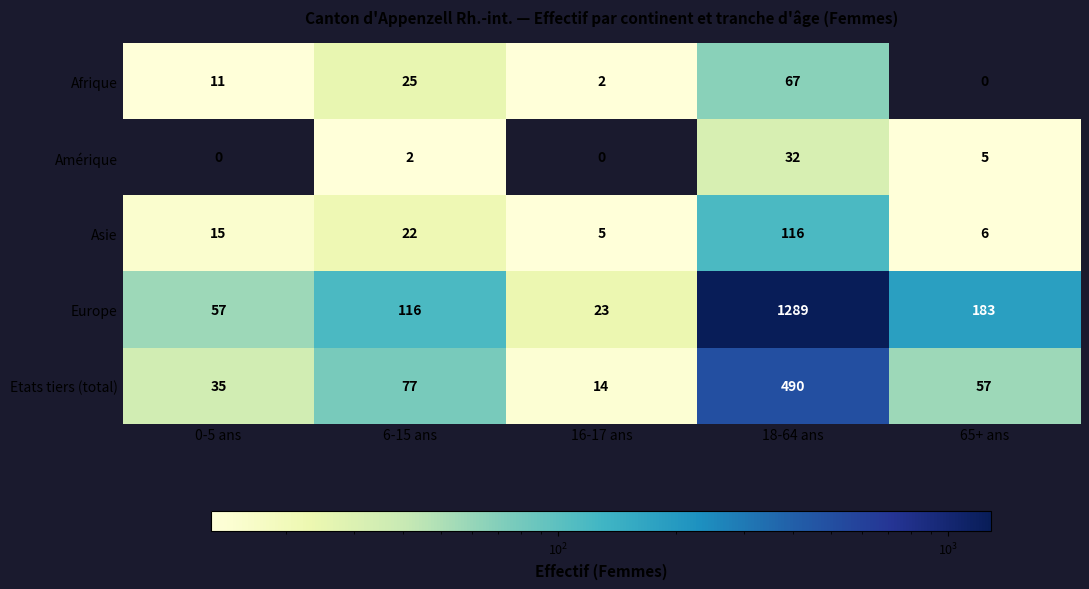

What is the total value across all series at 0-5 ans?

118